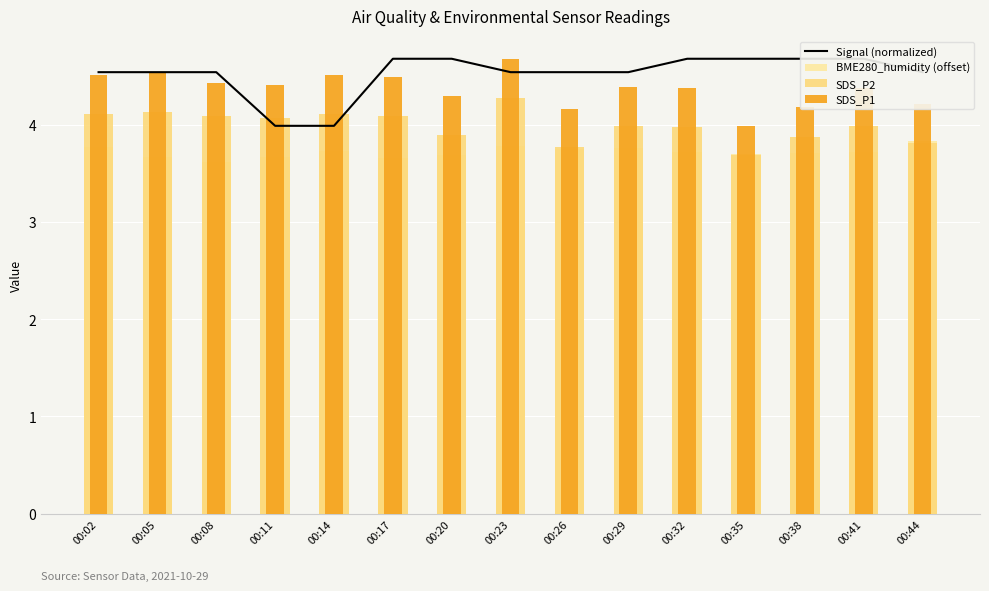

At which label is SDS_P2 closest to 3?

00:35